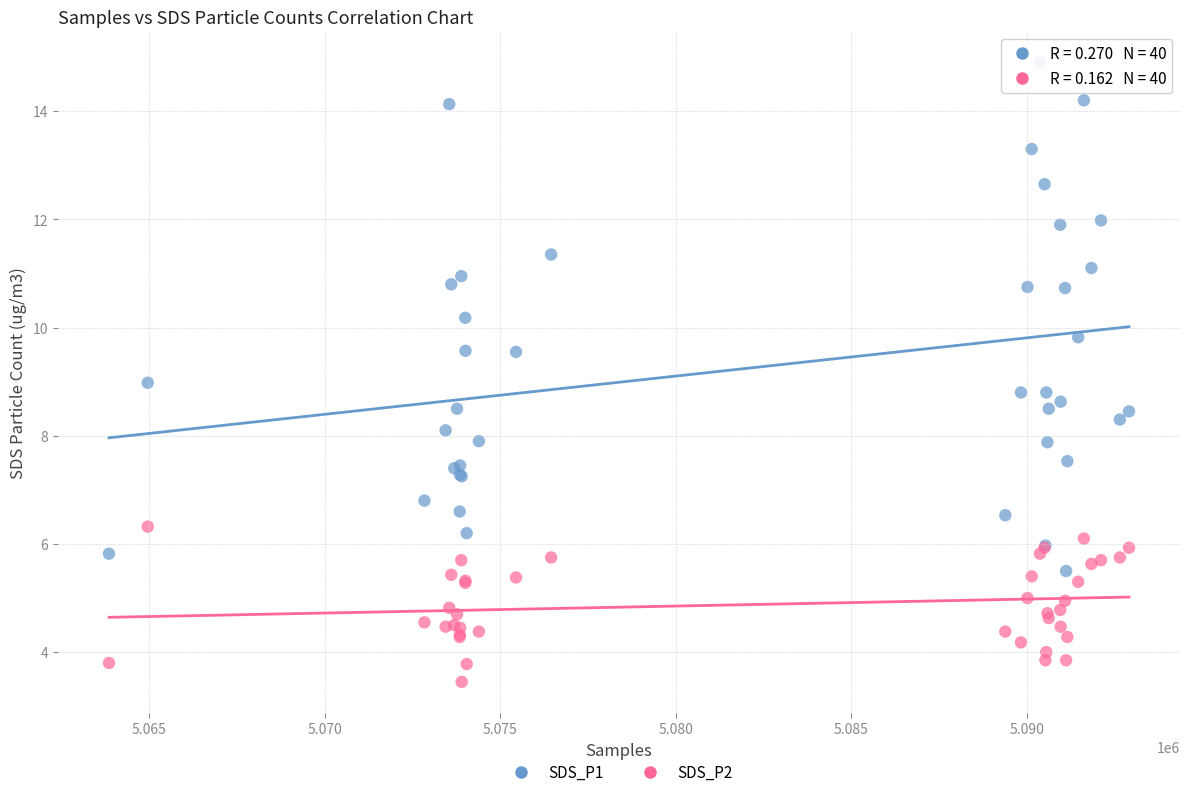

Which series has the widest spread of Y values?

SDS_P1